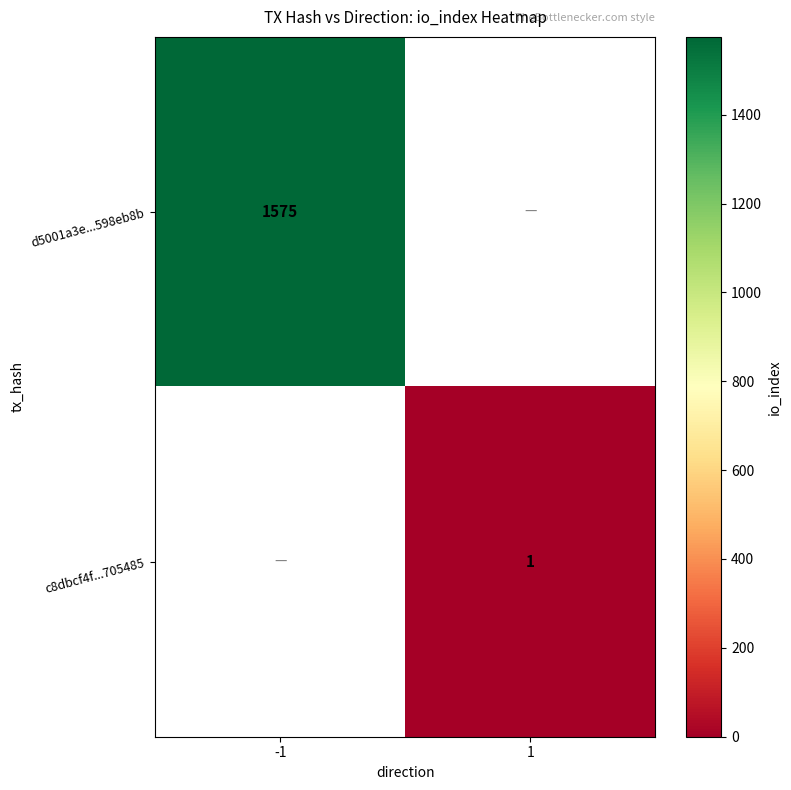

At how many categories does at least one series exceed 344?

1